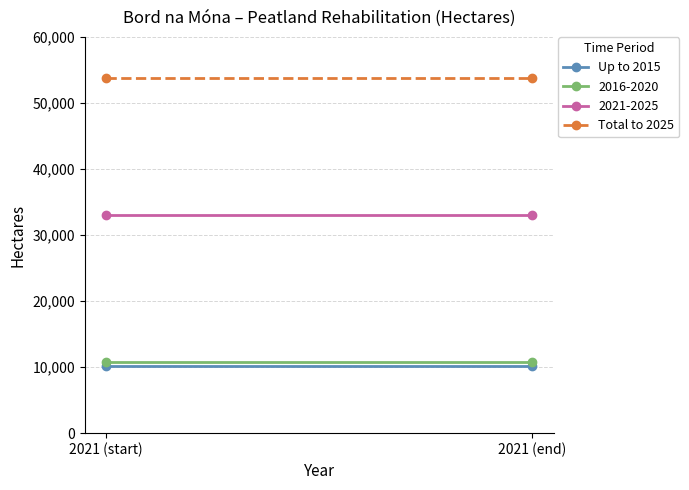

Between 2021 (start) and 2021 (end), which series saw the biggest shift?

Up to 2015